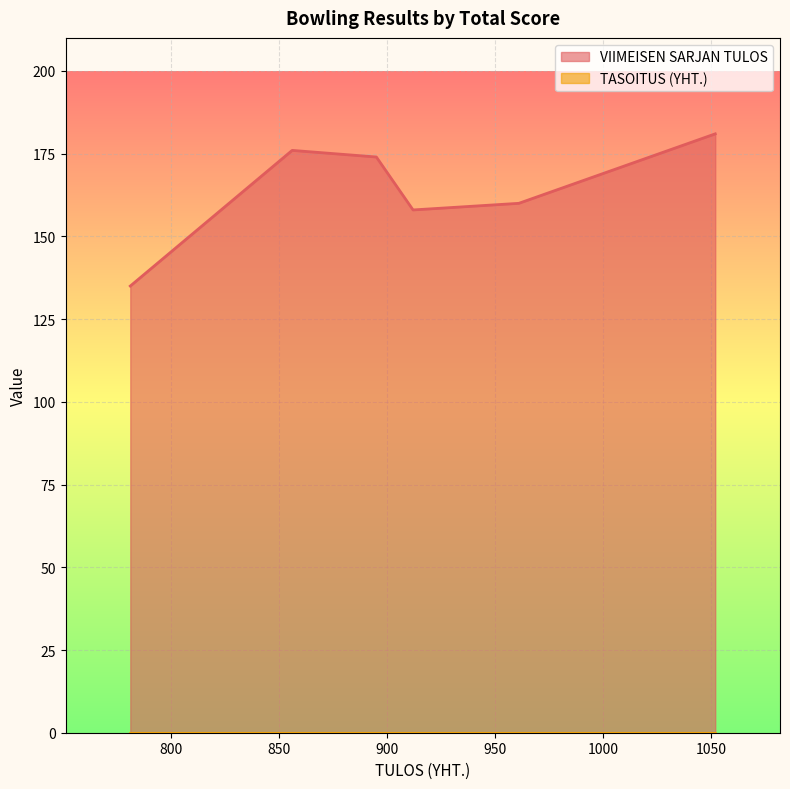

What are all the series names shown in the legend?

VIIMEISEN SARJAN TULOS, TASOITUS (YHT.)